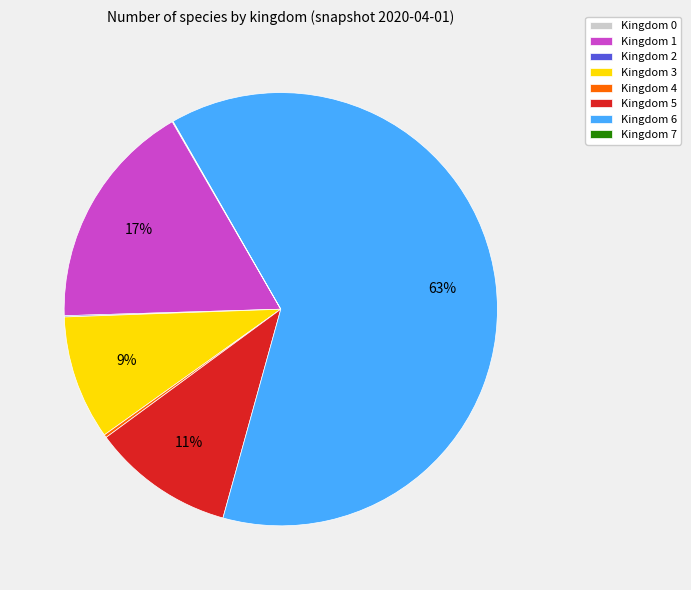

Between Kingdom 3 and Kingdom 6, which is larger?

Kingdom 6